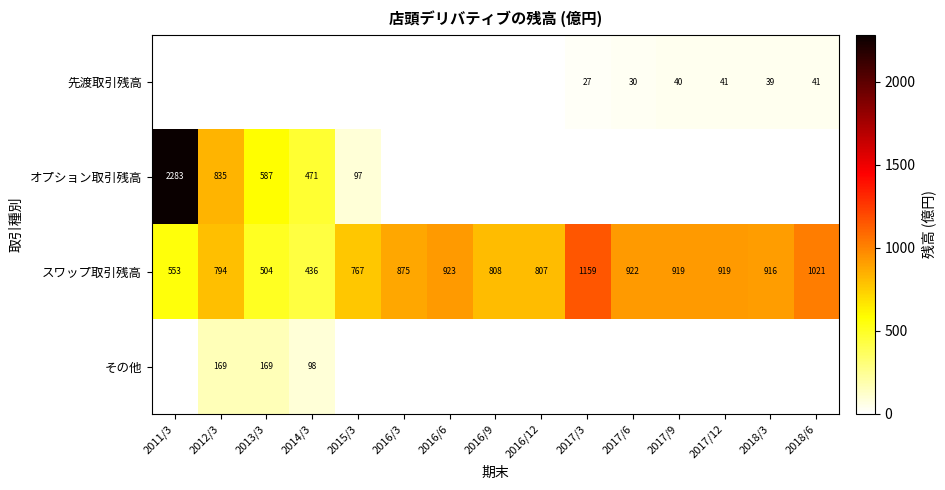

What is the average value of the スワップ取引残高 series?

822